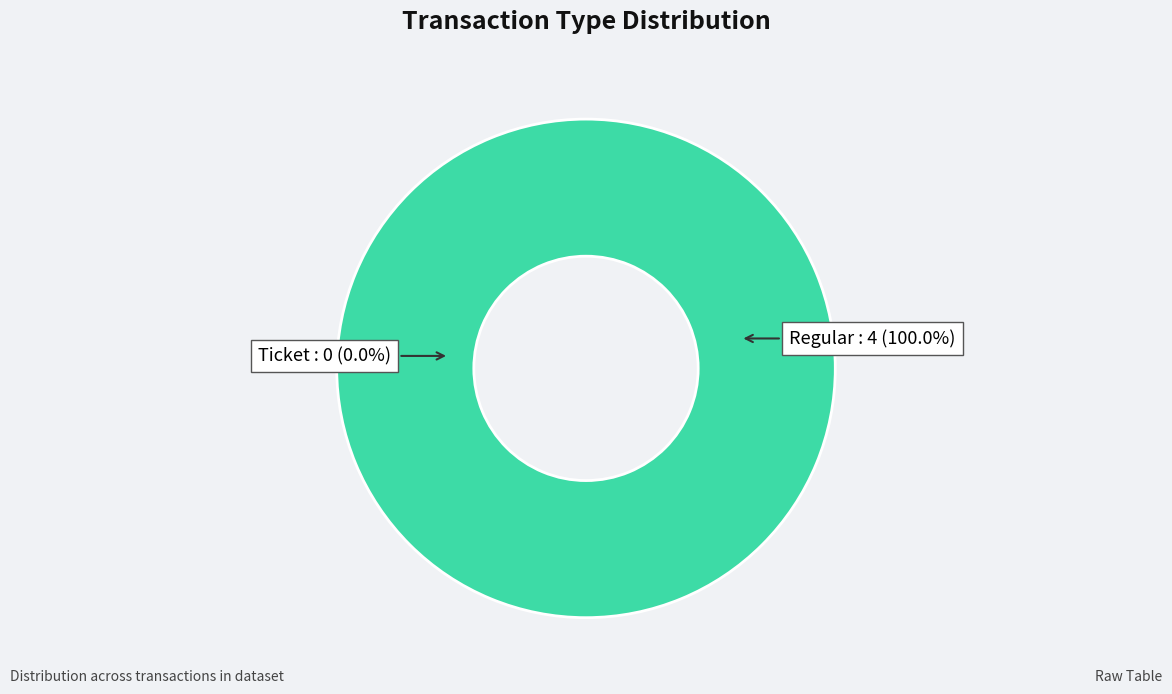

Do Regular and Ticket together represent more than half of the pie?

Yes